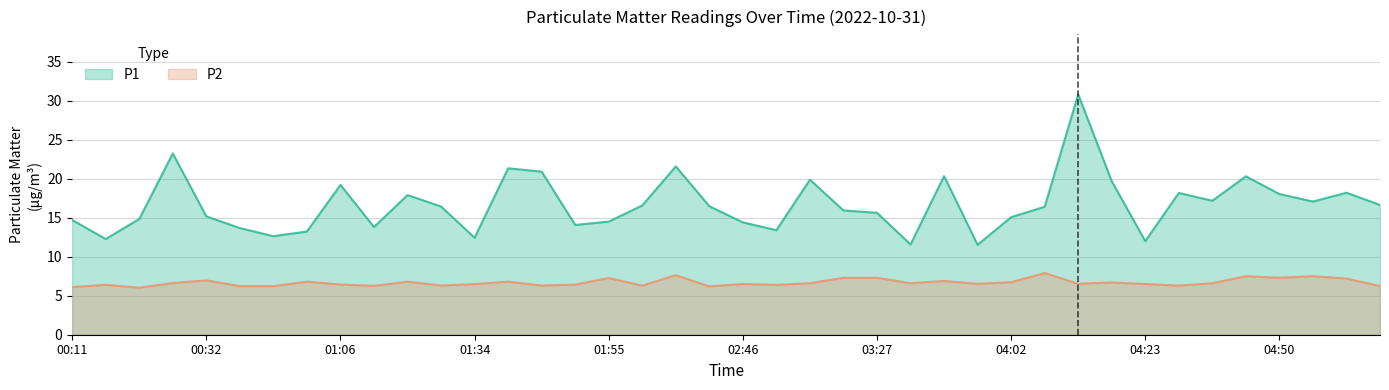

What are all the series names shown in the legend?

P1, P2